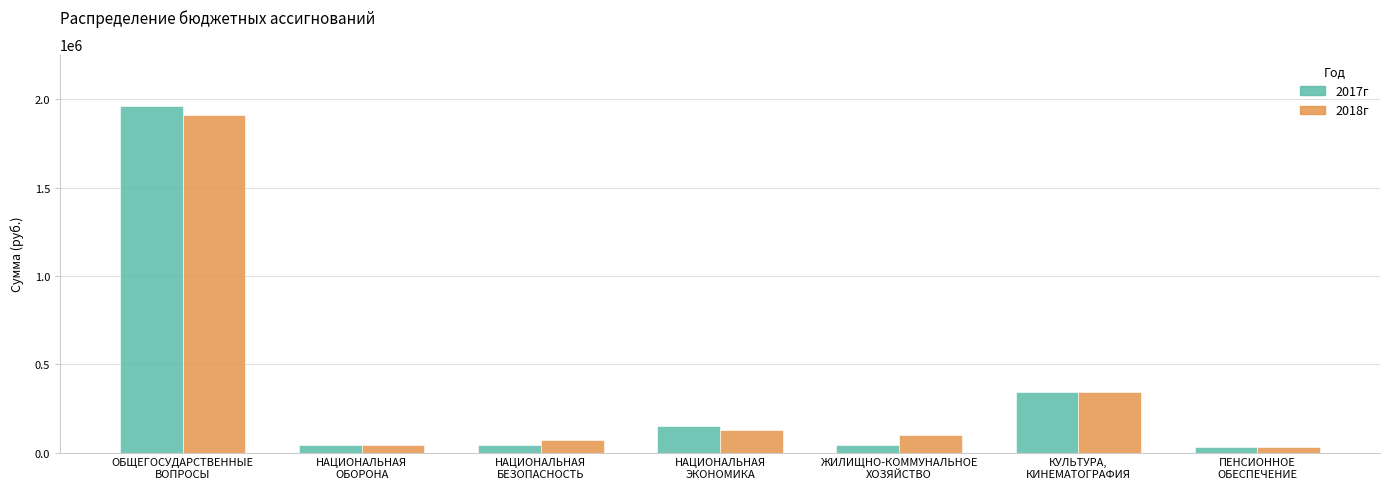

What is the difference between the second highest and minimum values in the 2017г series?

310000